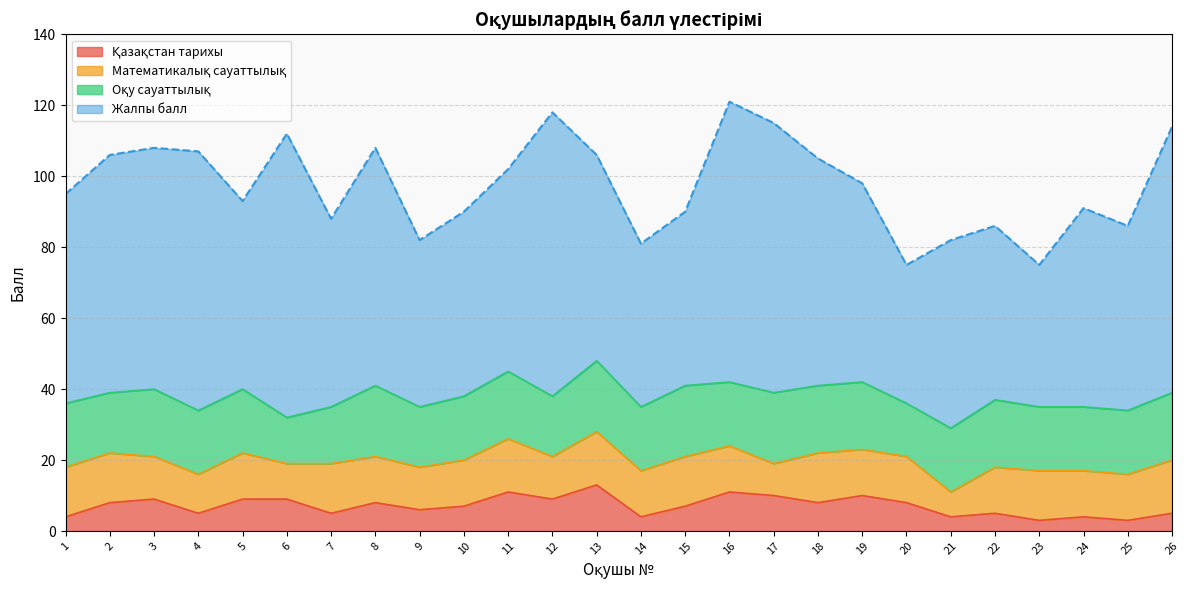

At which label is Жалпы балл closest to 98?

19